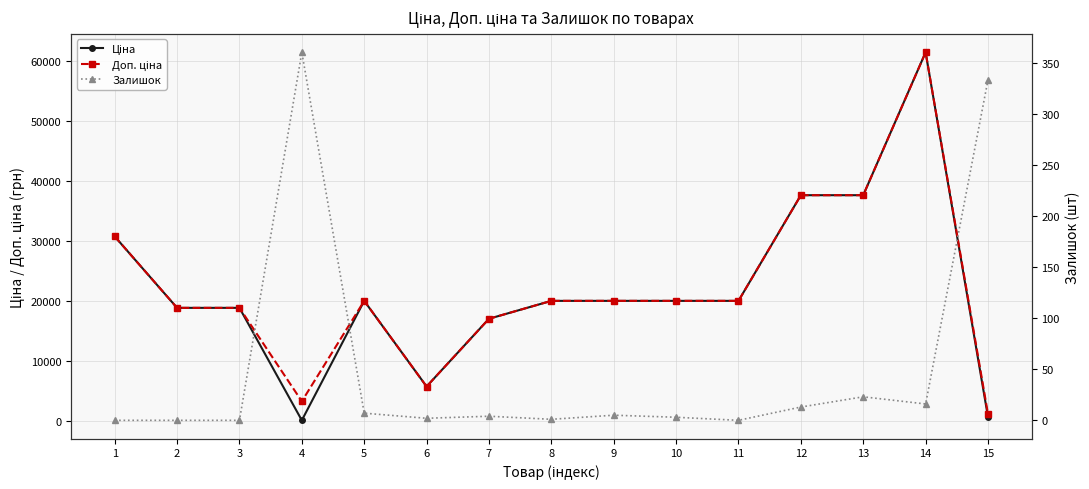

Where does the Ціна series first go above 19964?

1